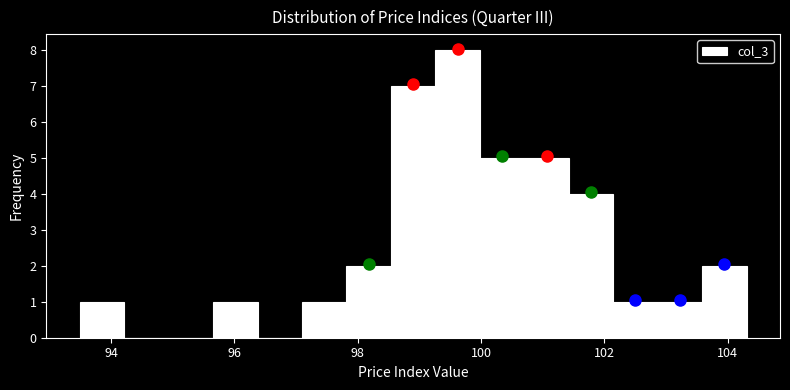

Read against the x-axis, roughly where is the centre of the tallest bar?

99.6